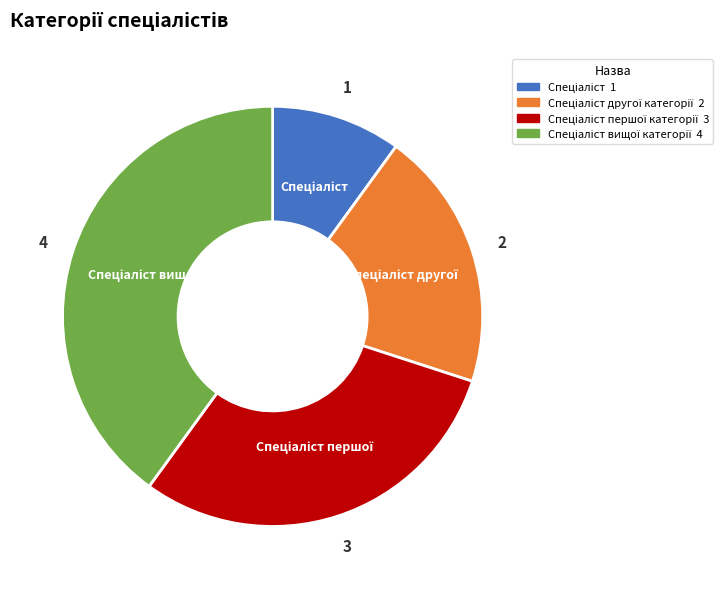

How many slices are in this pie chart?

4